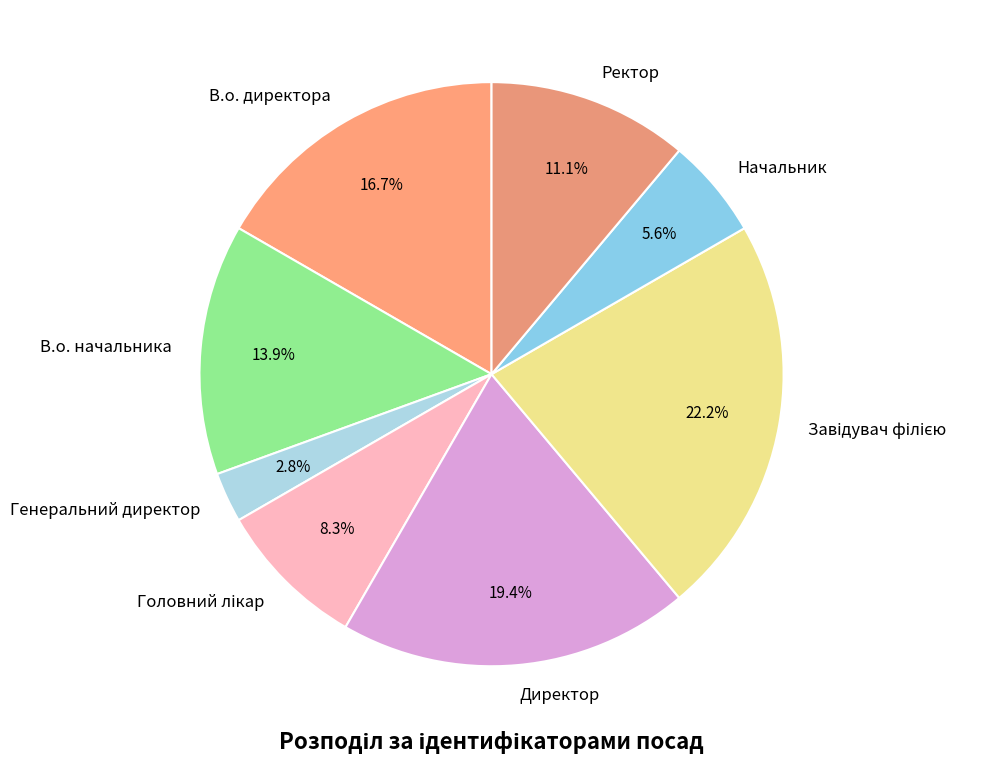

What is the smallest slice in the pie chart?

Генеральний директор